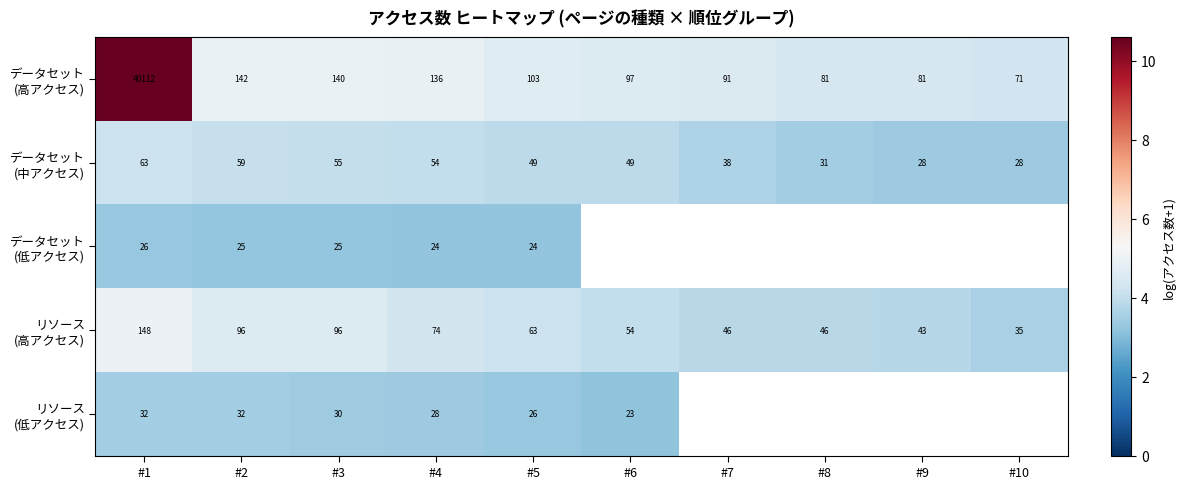

The データセット (高アクセス) series shows 5.0 at #2. True or false?

True